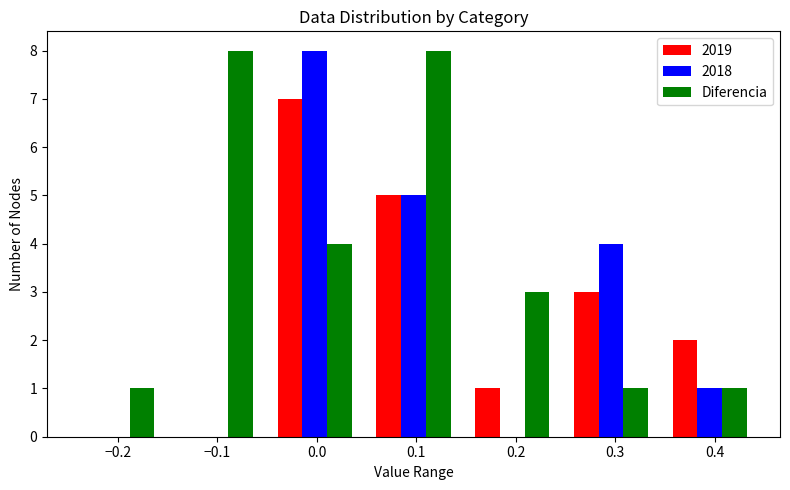

In the 2019 series, which range on the x-axis has the tallest bar?

-0.05 to 0.05